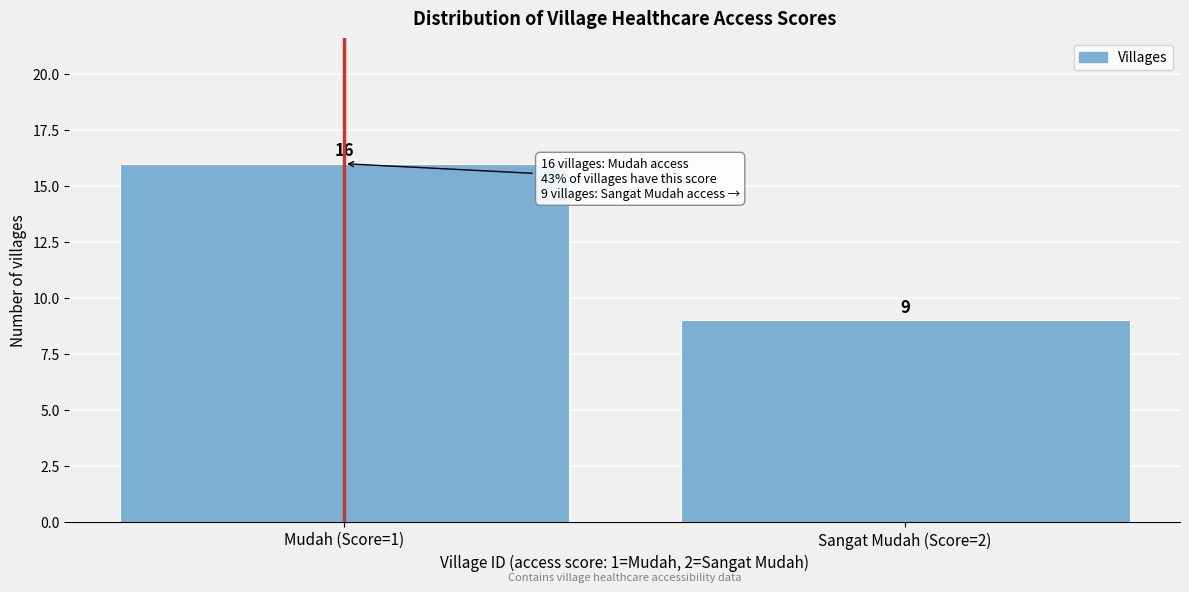

Reading left to right, what are all the values shown in this chart?

Mudah (Score=1)=16	Sangat Mudah (Score=2)=9